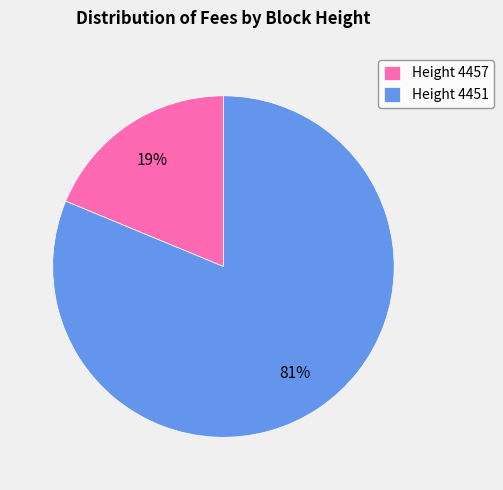

To the nearest percent, what is the combined percentage of Height 4451 and Height 4457?

100%